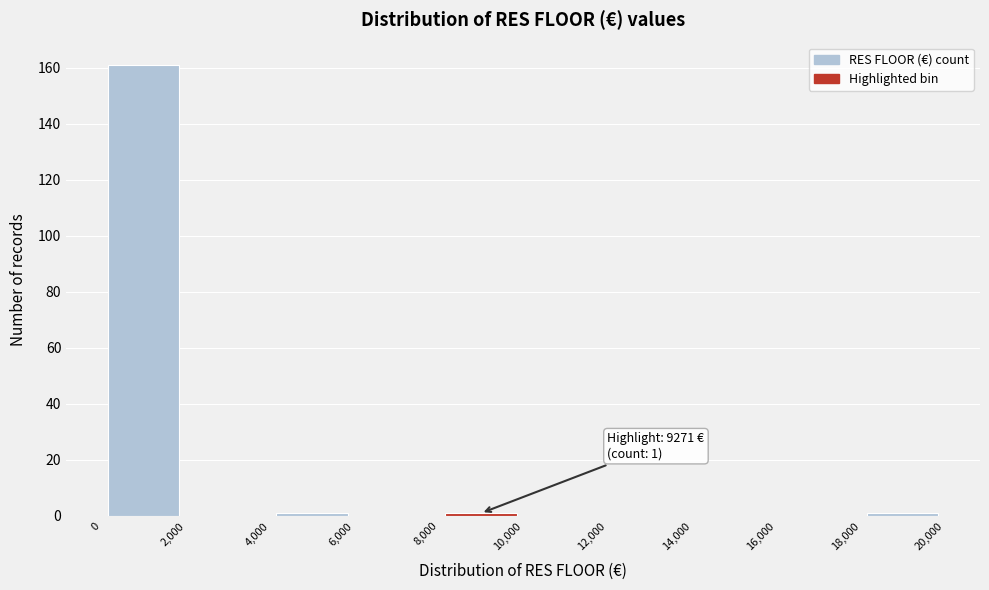

Over which range of the x-axis is the bar tallest?

0 to 2,000